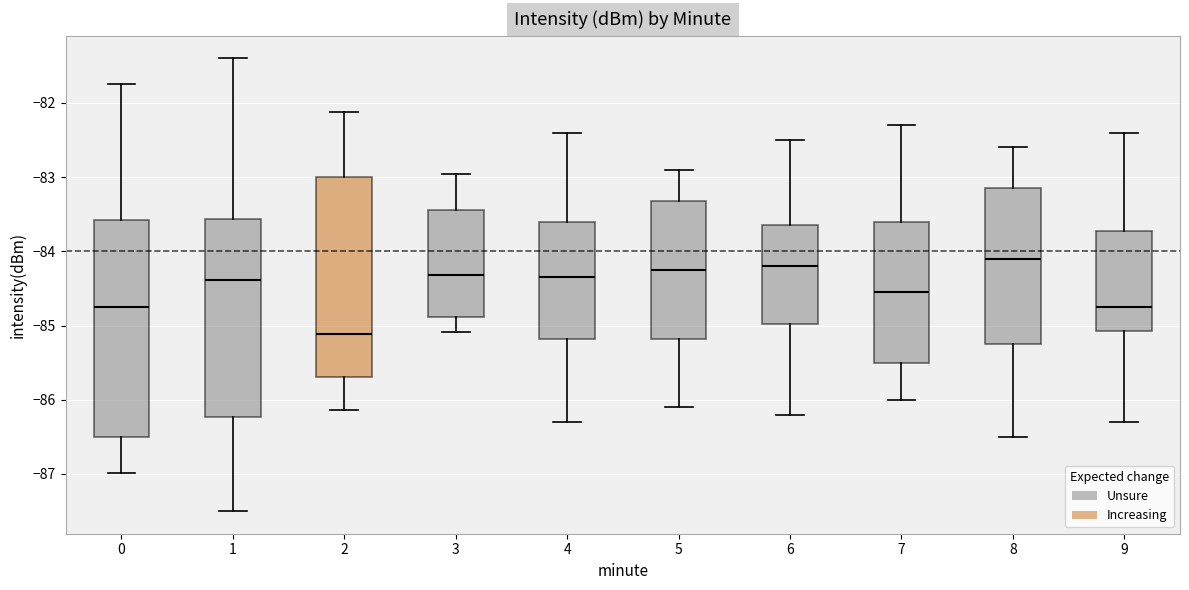

Reading left to right, read every box against the y-axis: the position of its median line, the range the box covers, and the ends of its whiskers. The values are not printed on the chart, so give them approximately, as read against the axis.

0: median -84.8, box -86.5 to -83.6, whiskers -87.0 to -81.7
1: median -84.4, box -86.2 to -83.6, whiskers -87.5 to -81.4
2: median -85.1, box -85.7 to -83.0, whiskers -86.1 to -82.1
3: median -84.3, box -84.9 to -83.4, whiskers -85.1 to -83.0
4: median -84.3, box -85.2 to -83.6, whiskers -86.3 to -82.4
5: median -84.2, box -85.2 to -83.3, whiskers -86.1 to -82.9
6: median -84.2, box -85.0 to -83.6, whiskers -86.2 to -82.5
7: median -84.5, box -85.5 to -83.6, whiskers -86.0 to -82.3
8: median -84.1, box -85.2 to -83.1, whiskers -86.5 to -82.6
9: median -84.7, box -85.1 to -83.7, whiskers -86.3 to -82.4